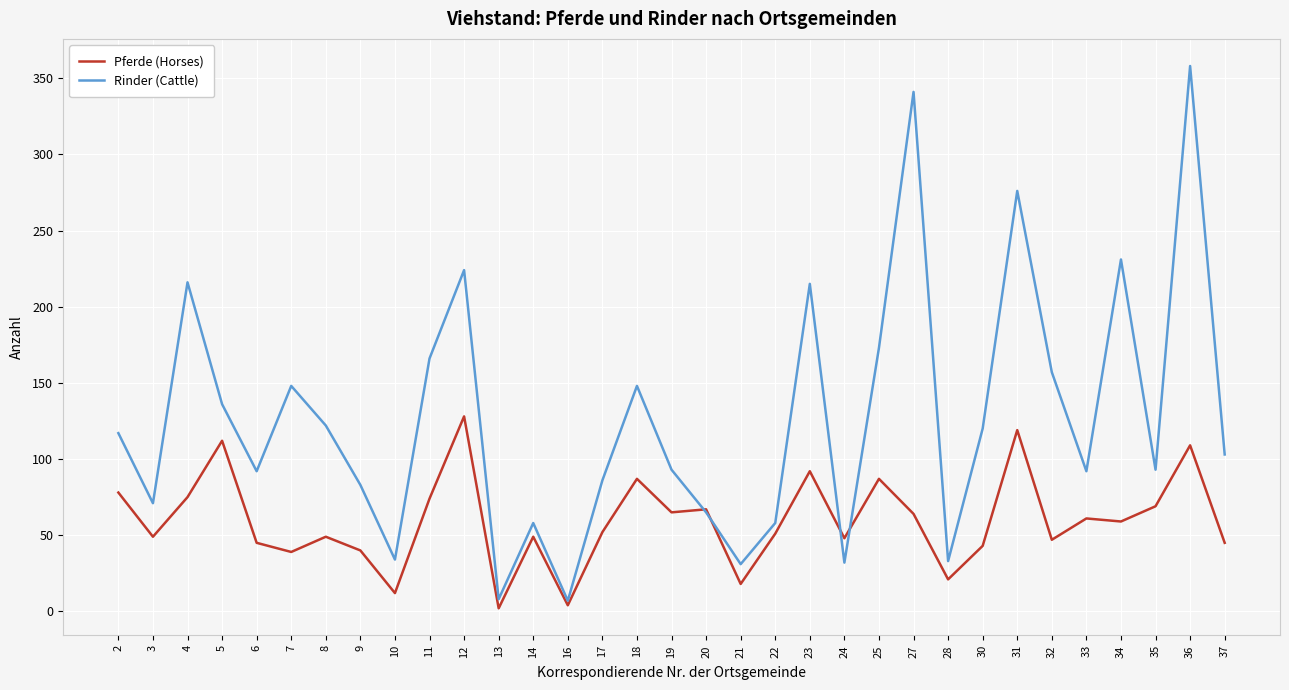

The value of Rinder (Cattle) at 27 is 83. True or false?

False